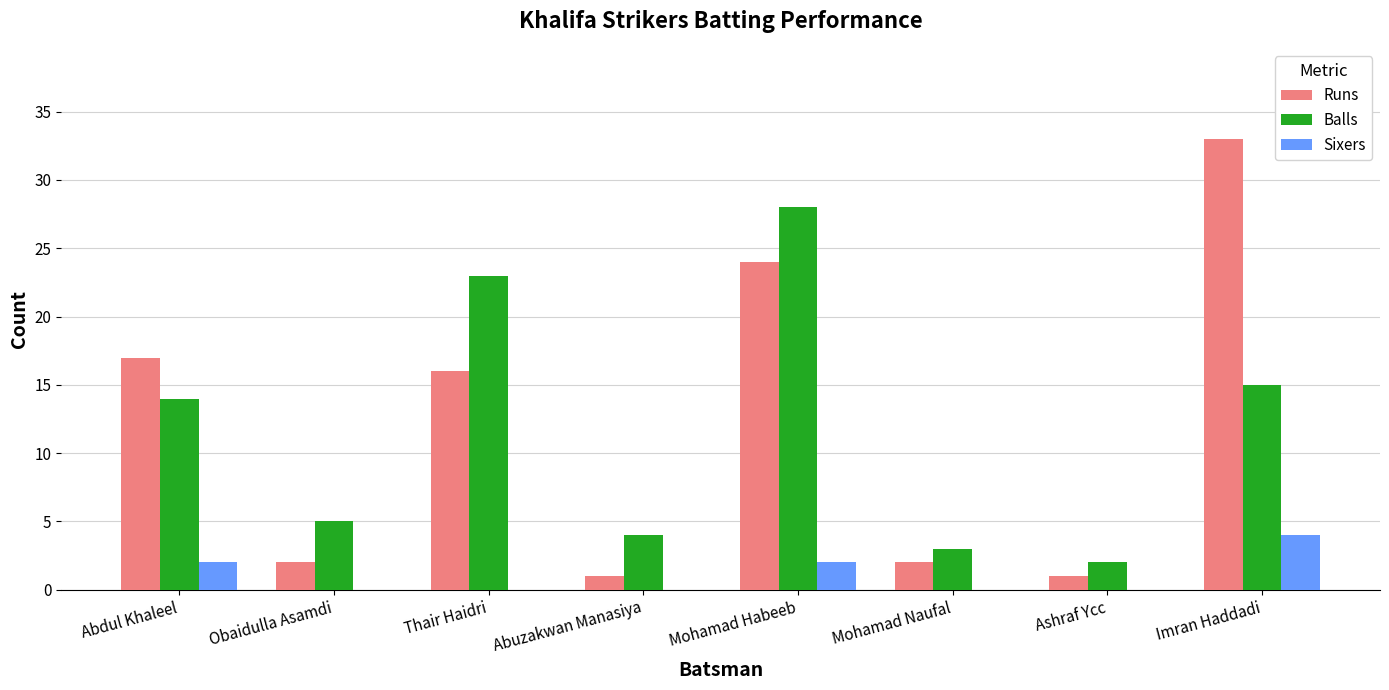

At which category is the sum across all series the highest?

Mohamad Habeeb